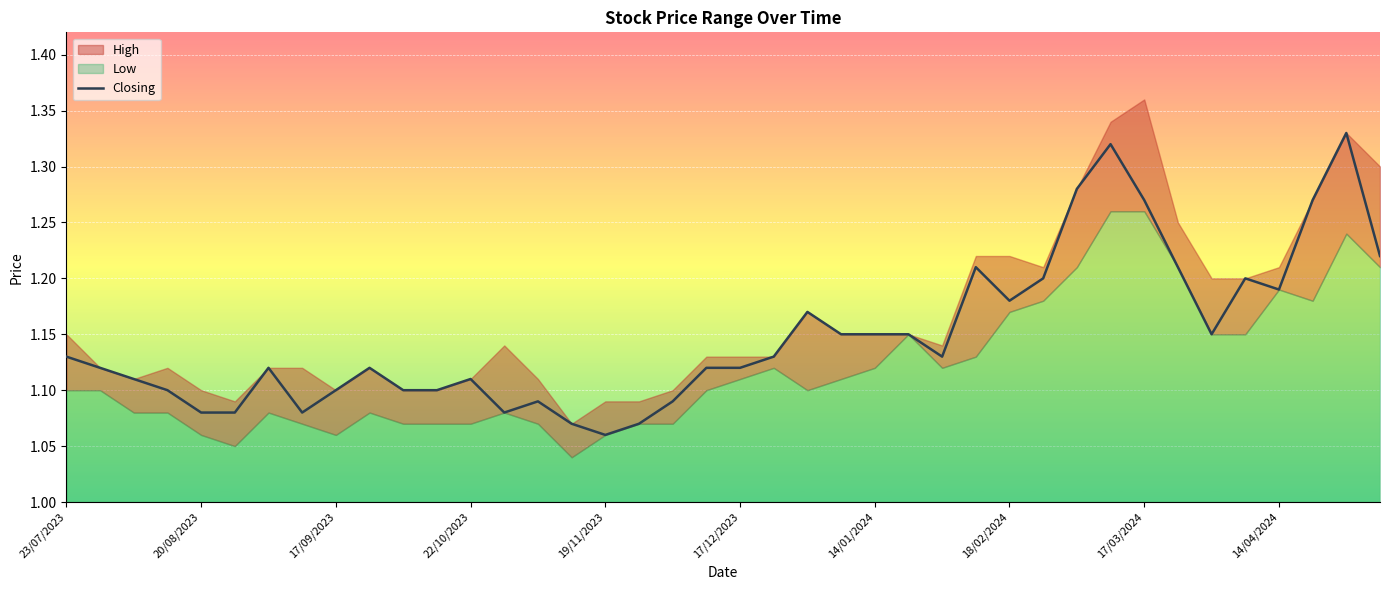

At which label is Closing closest to 1?

19/11/2023